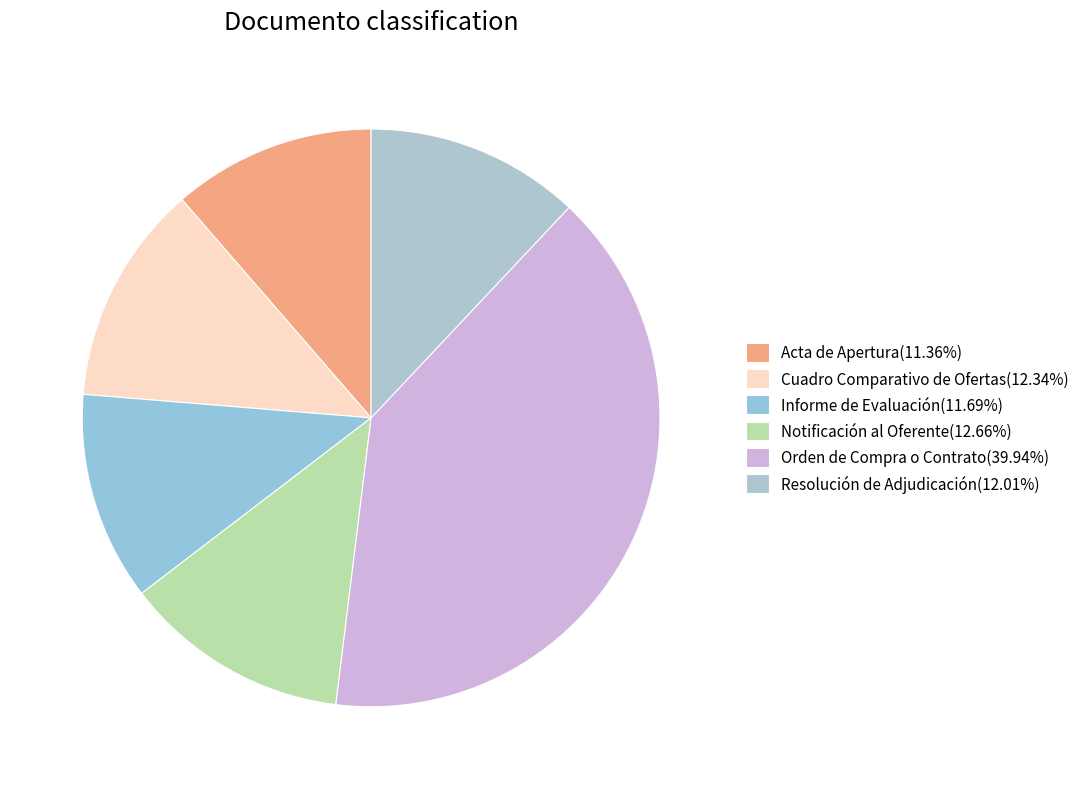

How many segments does this pie chart have?

6